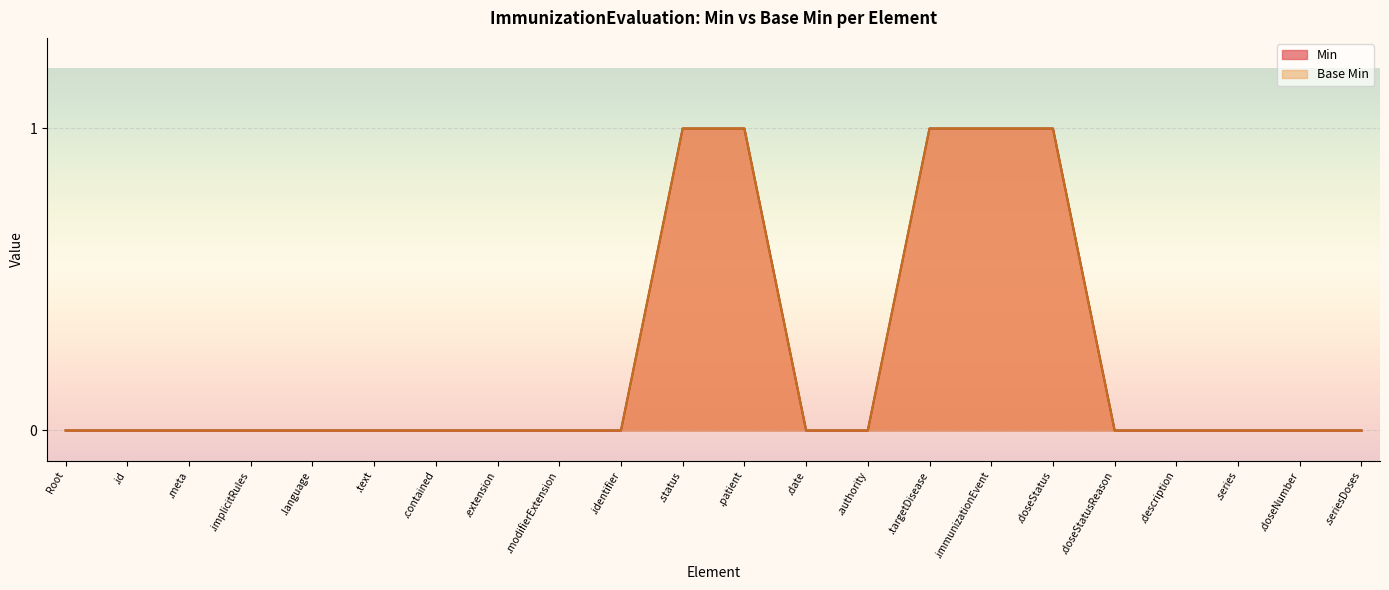

True or false: Min and Base Min cross at least once.

False